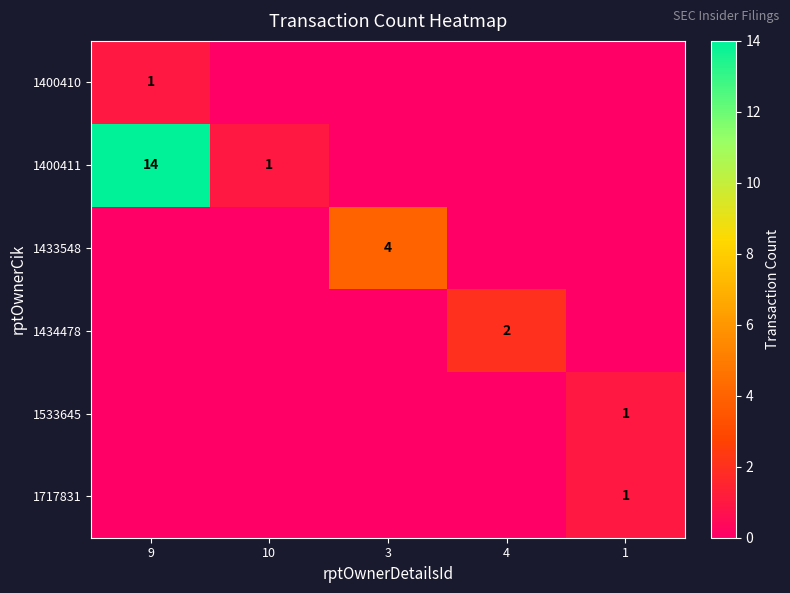

At which category is the sum across all series the highest?

9